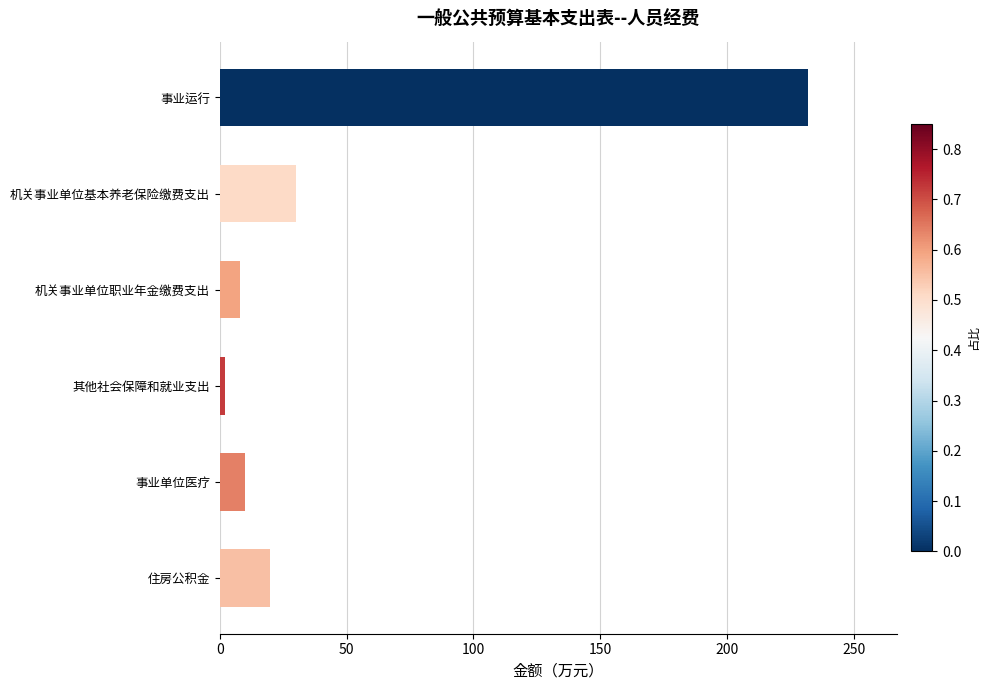

What is the minimum value shown in the chart?

2.0